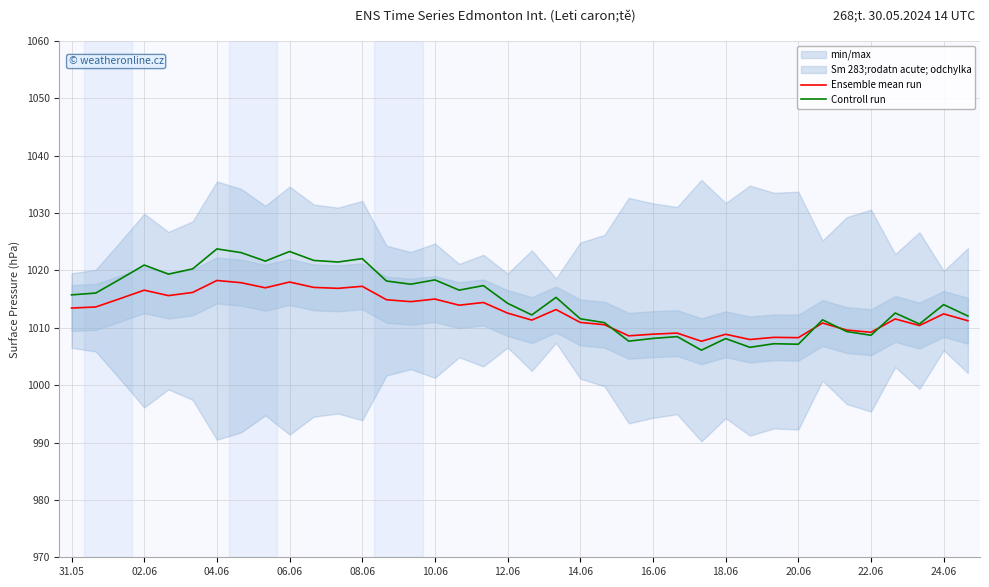

Is it true that Ensemble mean run equals 1015.0 at 10.06?

True